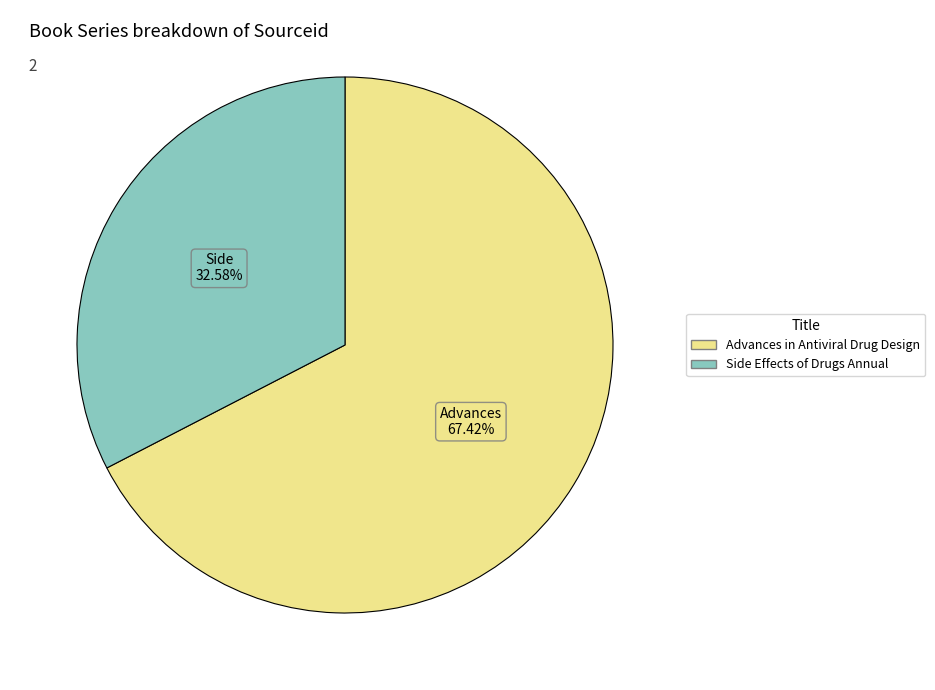

What percentage is the Side Effects of Drugs Annual slice, to the nearest percent?

33%